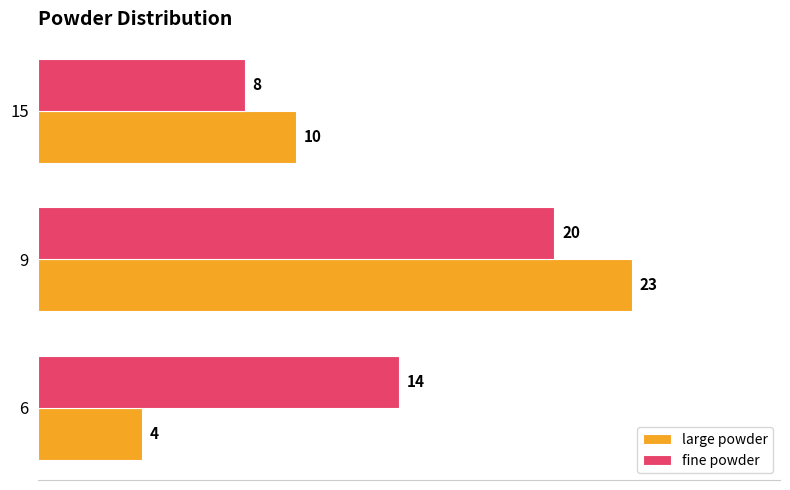

Where is fine powder nearest to the value 14?

6